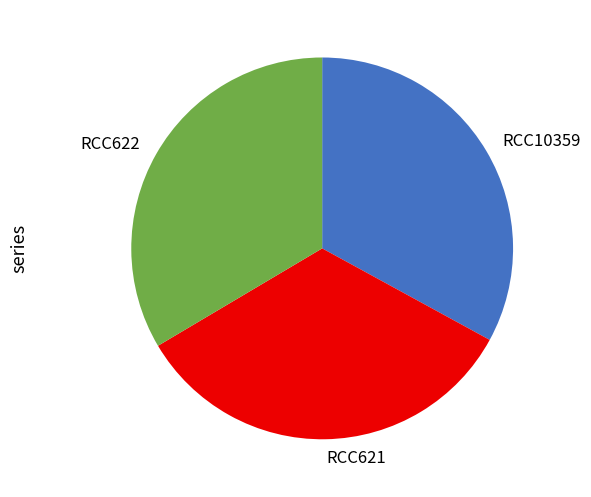

Does RCC622 represent more than half of the total?

No